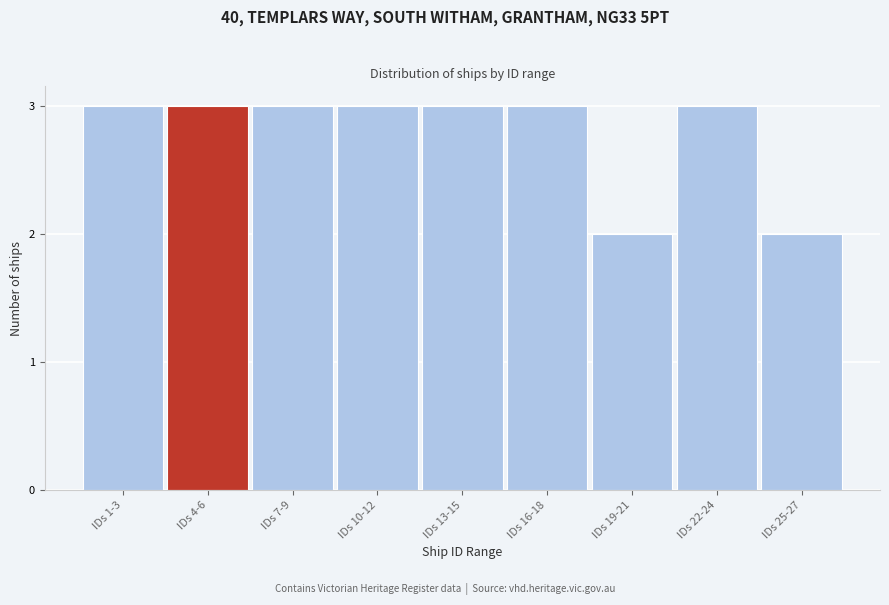

Reading left to right, what are all the values shown in this chart?

IDs 1-3=3	IDs 4-6=3	IDs 7-9=3	IDs 10-12=3	IDs 13-15=3	IDs 16-18=3	IDs 19-21=2	IDs 22-24=3	IDs 25-27=2